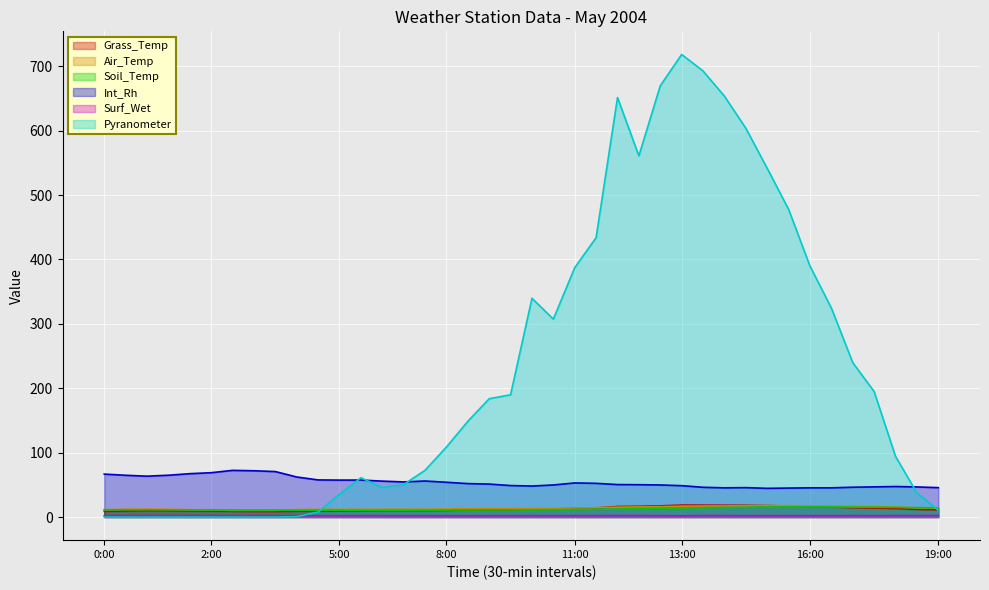

Which category has the lowest value in the Pyranometer series?

0:00